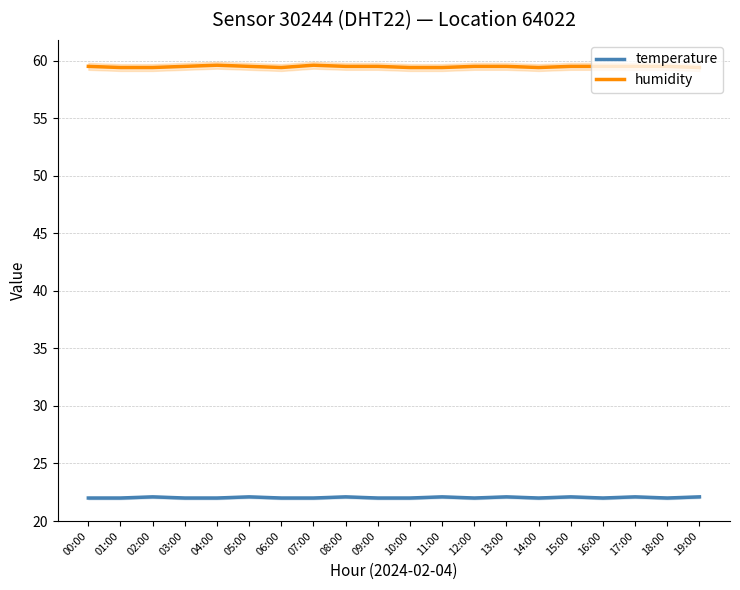

True or false: temperature and humidity intersect in this chart.

False